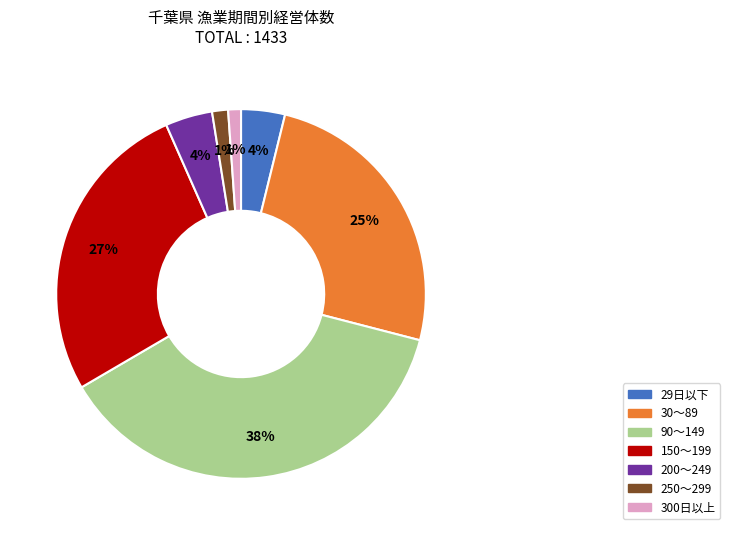

Is there a majority slice in this chart?

No